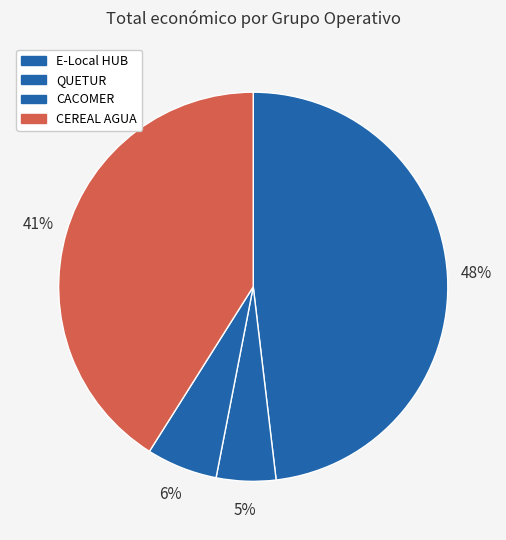

How many segments does this pie chart have?

4